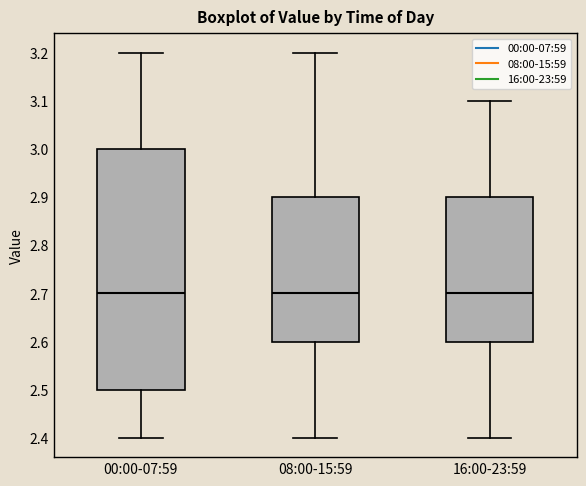

Reading left to right, transcribe this box plot: for each box, give where its median line is, the range the box spans, and where its two whiskers end, as read against the y-axis. The values are not printed on the chart, so give them approximately, as read against the axis.

00:00-07:59: median 2.7, box 2.5 to 3.0, whiskers 2.4 to 3.2
08:00-15:59: median 2.7, box 2.6 to 2.9, whiskers 2.4 to 3.2
16:00-23:59: median 2.7, box 2.6 to 2.9, whiskers 2.4 to 3.1